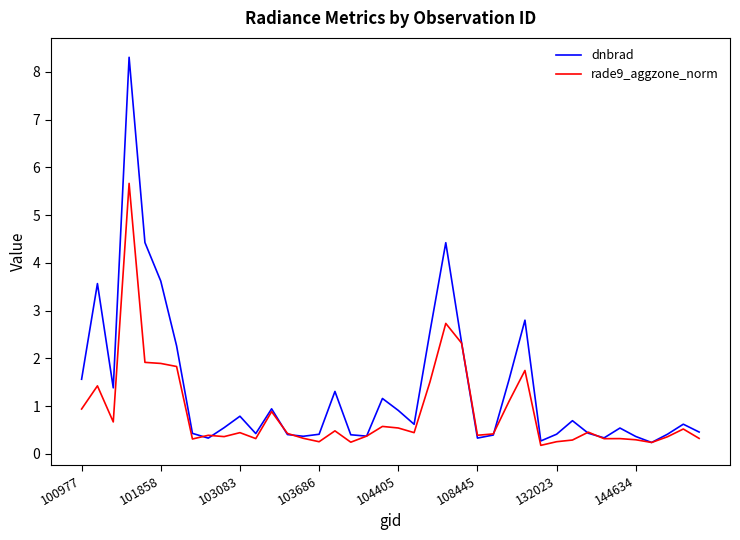

Which series has the widest spread of values?

dnbrad